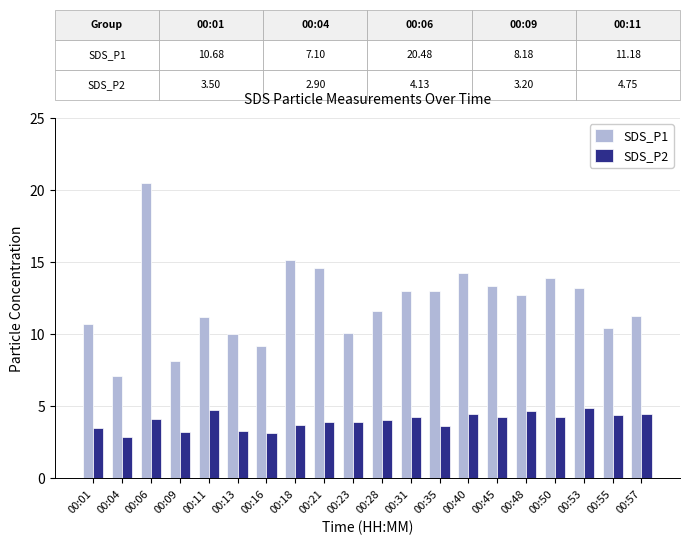

What is the greatest value displayed?

20.5